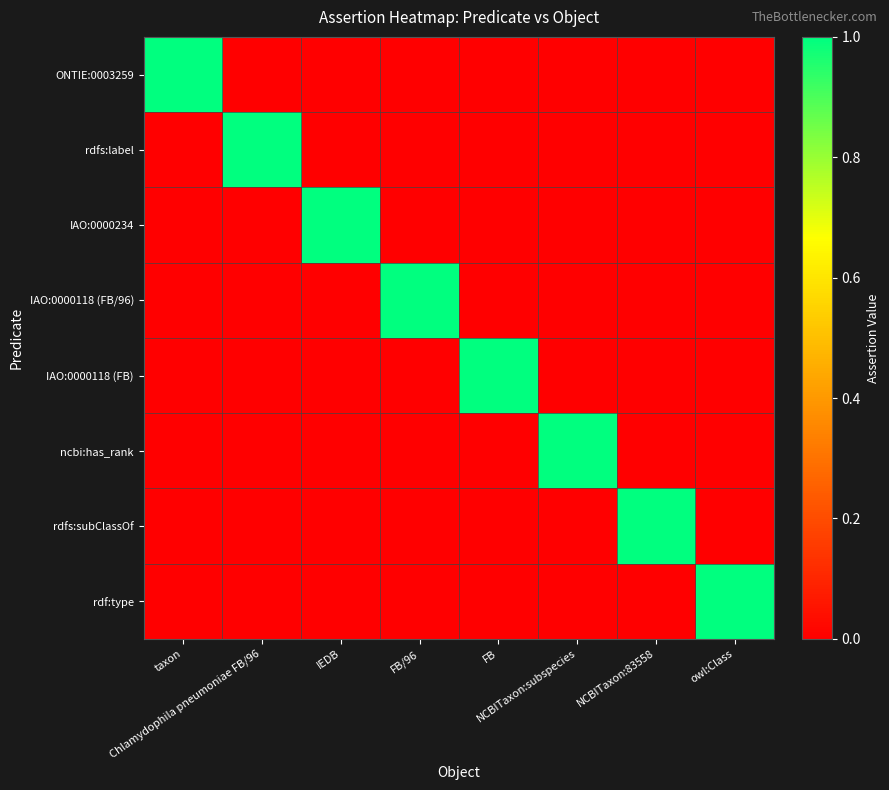

Which has a higher value, FB or NCBITaxon:83558?

FB